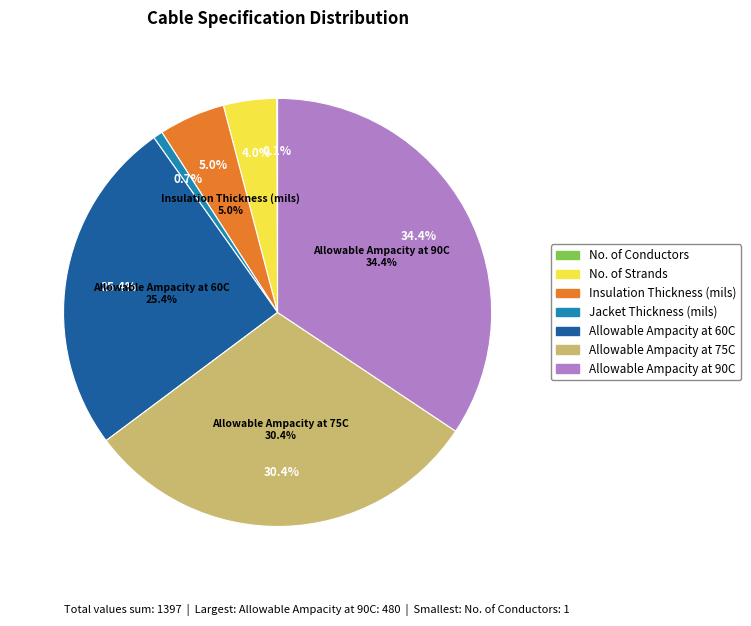

Which slice is the smallest?

No. of Conductors